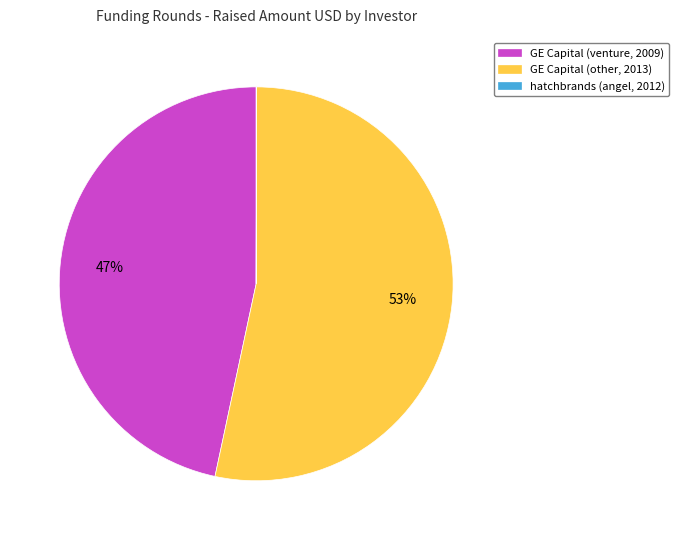

Is there a majority slice in this chart?

Yes